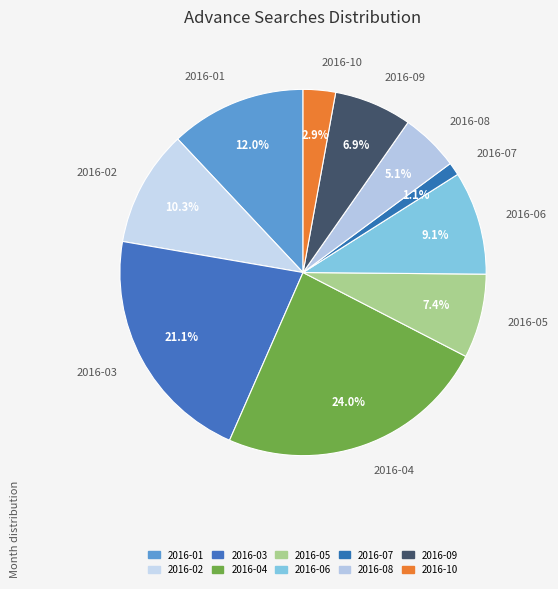

How many segments does this pie chart have?

10